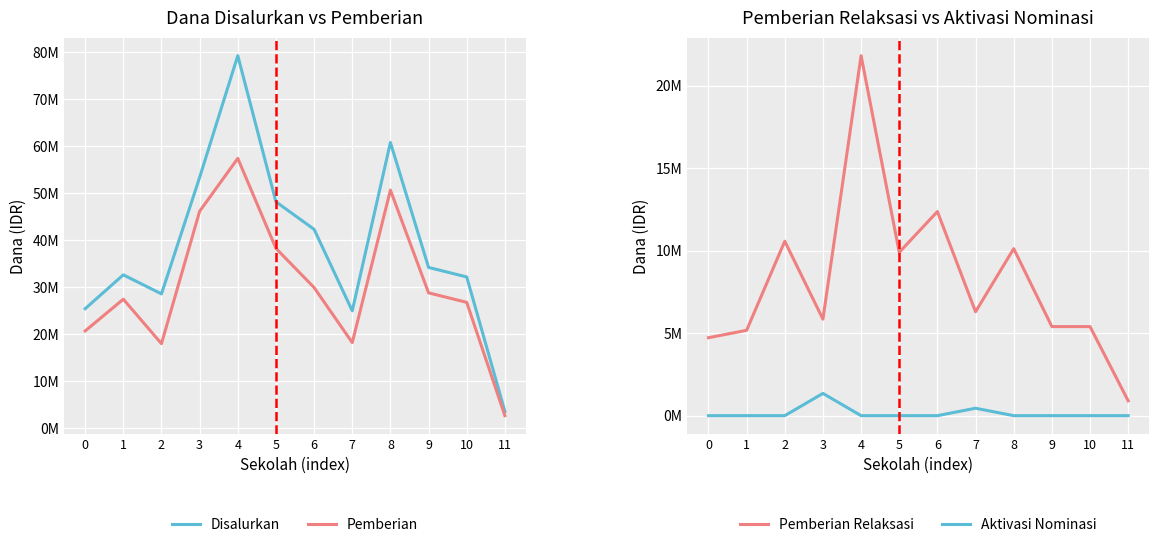

Is it true that Disalurkan equals 79200000 at 4?

True